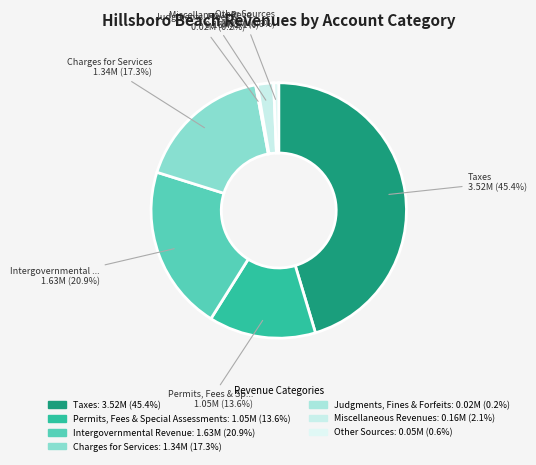

Which slice is the smallest?

Judgments, Fines & Forfeits